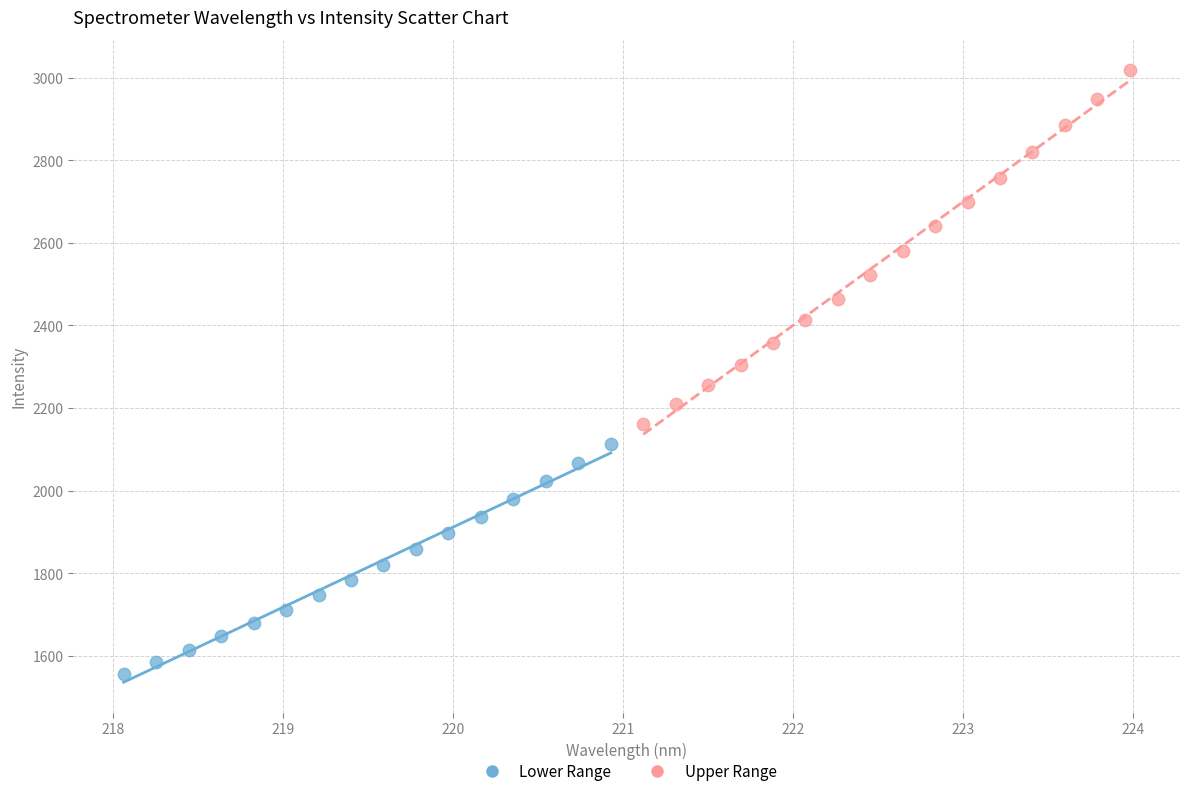

What are all the series names shown in the legend?

Lower Range, Upper Range